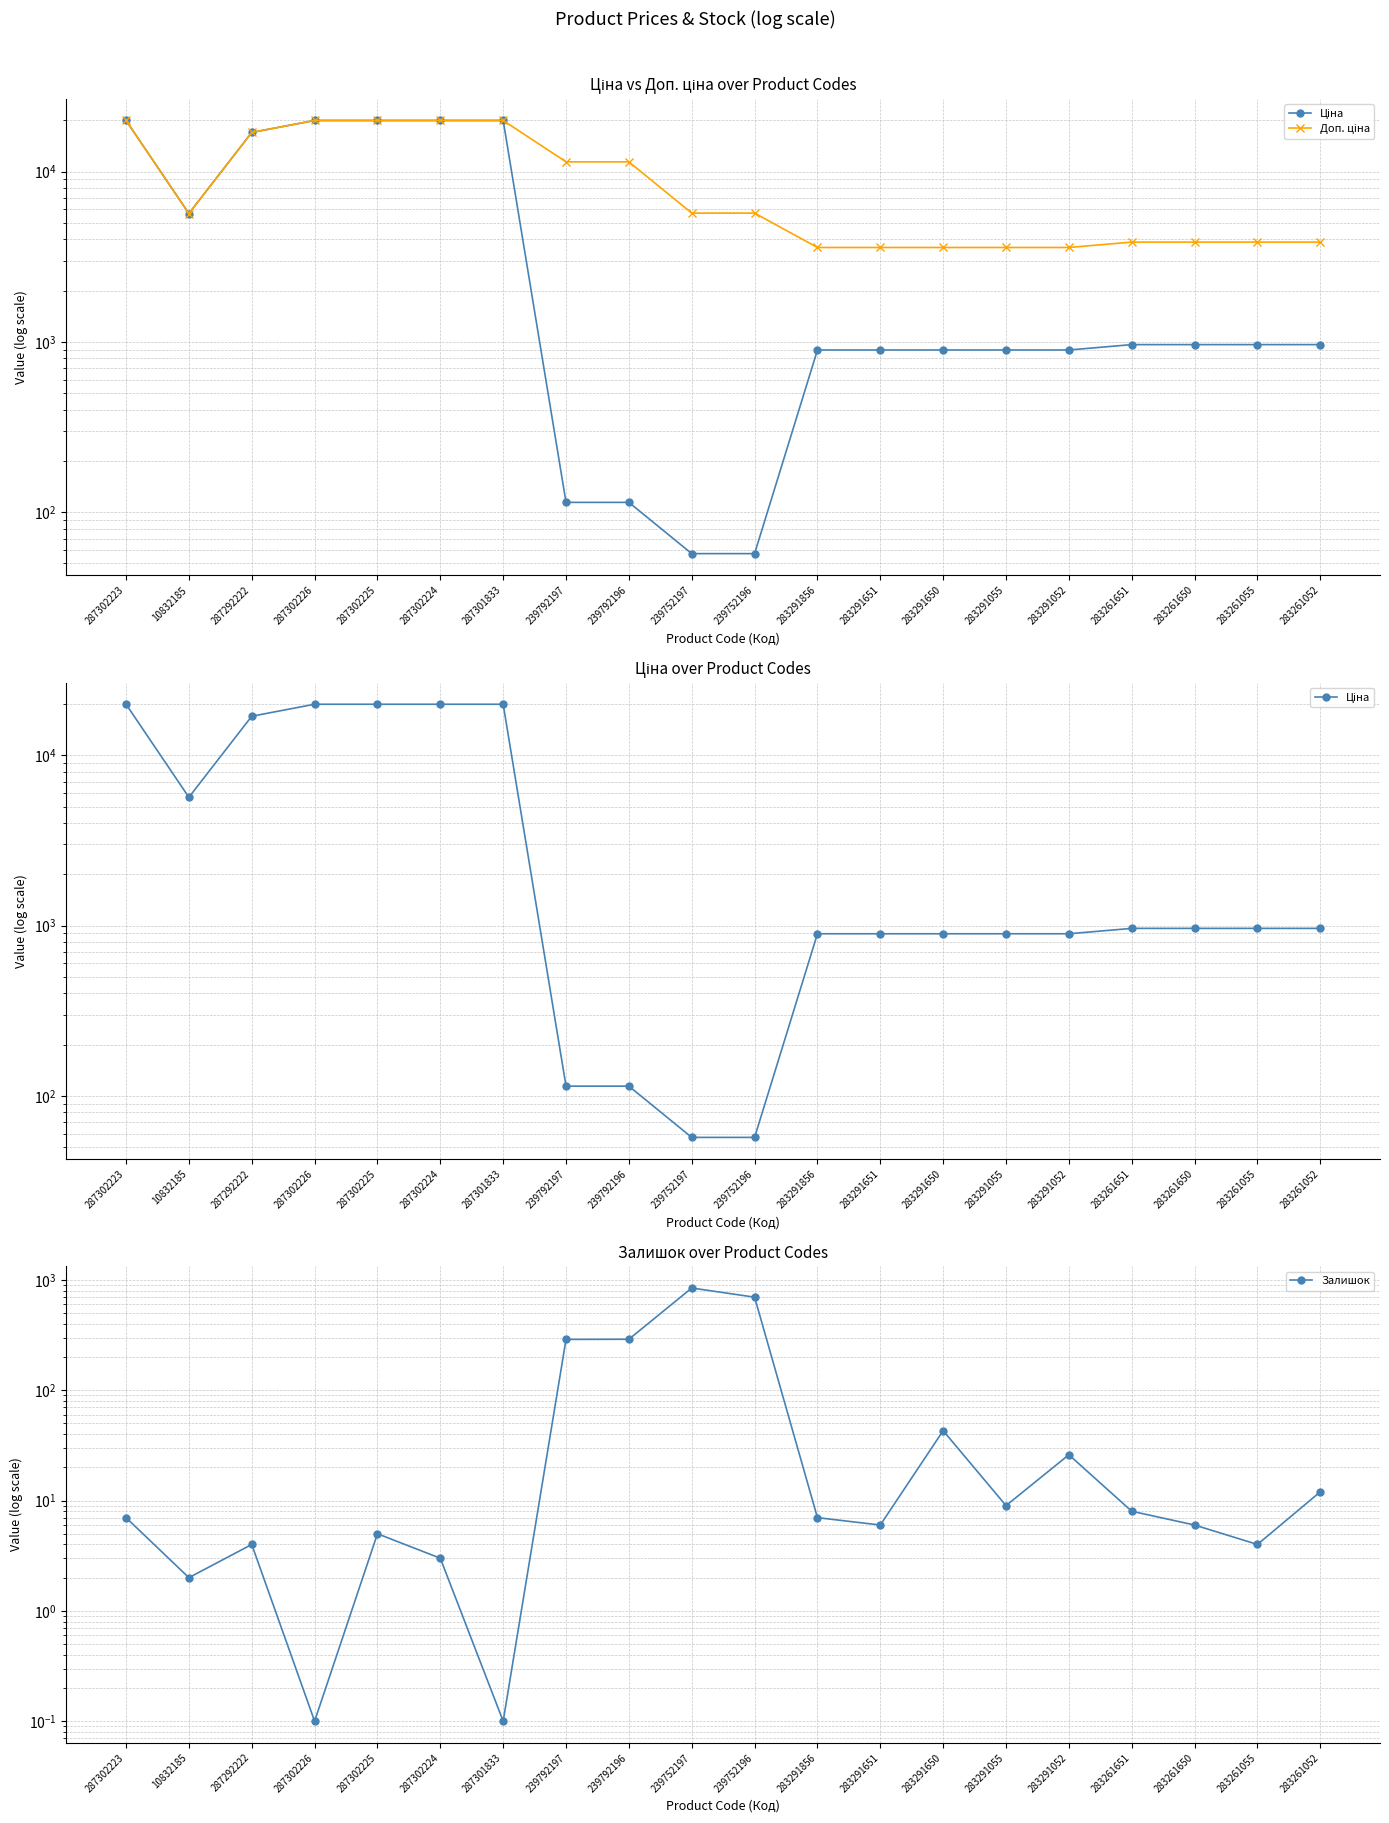

How many distinct data groups are displayed?

3